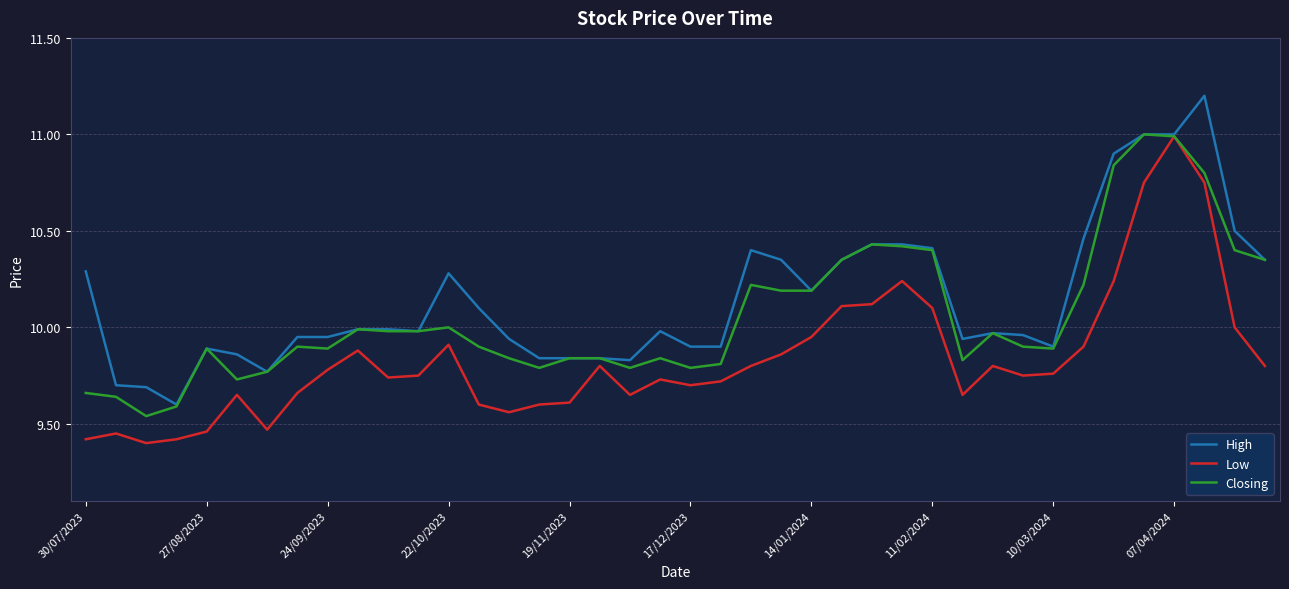

True or false: High has more than 0 interior local peaks.

True